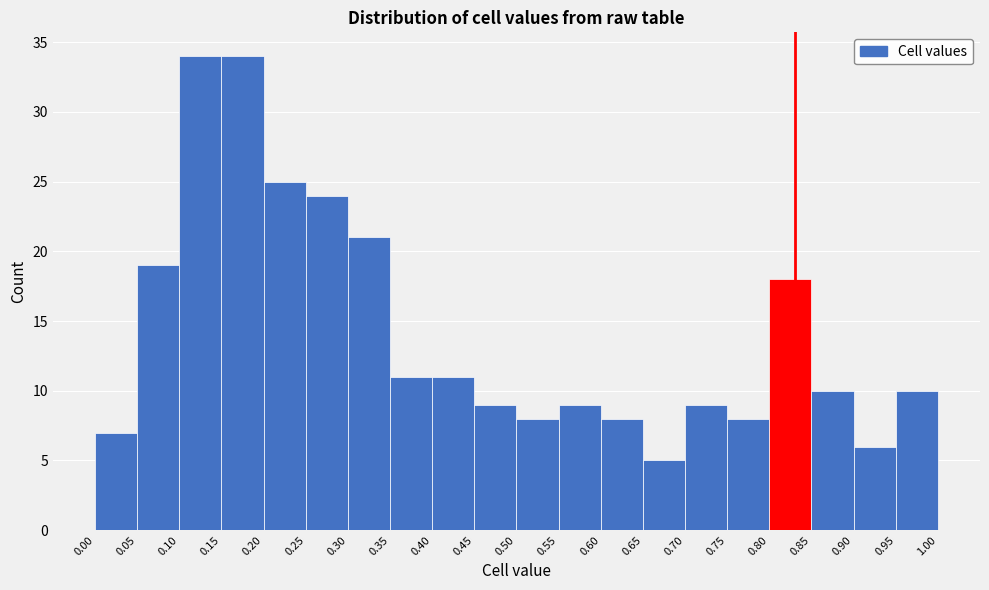

Reading left to right, list every bar in this chart as the range it spans on the x-axis followed by its height. The values are not printed on the chart, so give them approximately, as read against the axis.

0.00 to 0.05: 7
0.05 to 0.10: 19
0.10 to 0.15: 34
0.15 to 0.20: 34
0.20 to 0.25: 25
0.25 to 0.30: 24
0.30 to 0.35: 21
0.35 to 0.40: 11
0.40 to 0.45: 11
0.45 to 0.50: 9
0.50 to 0.55: 8
0.55 to 0.60: 9
0.60 to 0.65: 8
0.65 to 0.70: 5
0.70 to 0.75: 9
0.75 to 0.80: 8
0.80 to 0.85: 18
0.85 to 0.90: 10
0.90 to 0.95: 6
0.95 to 1.00: 10